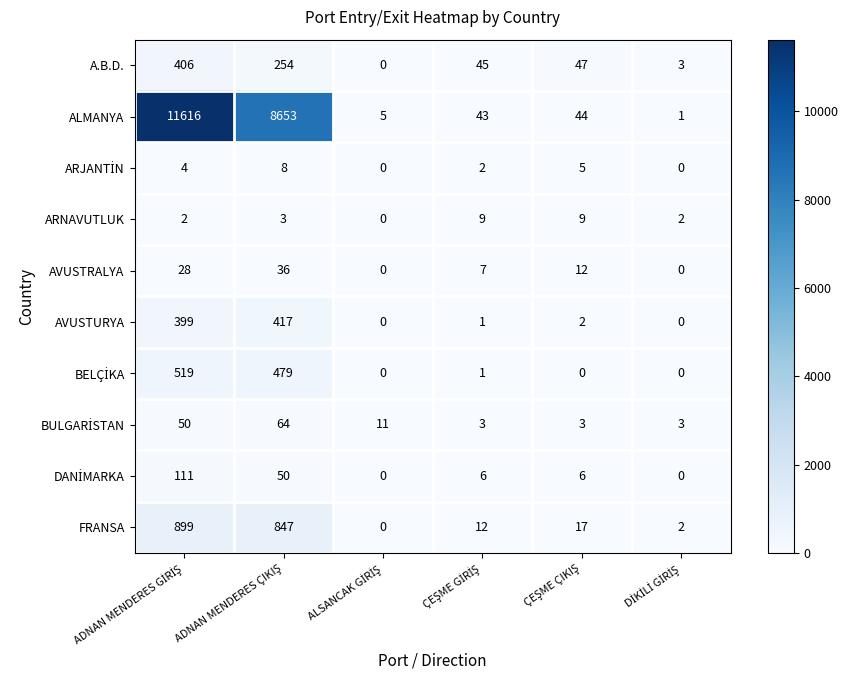

What is the greatest value displayed?

11616